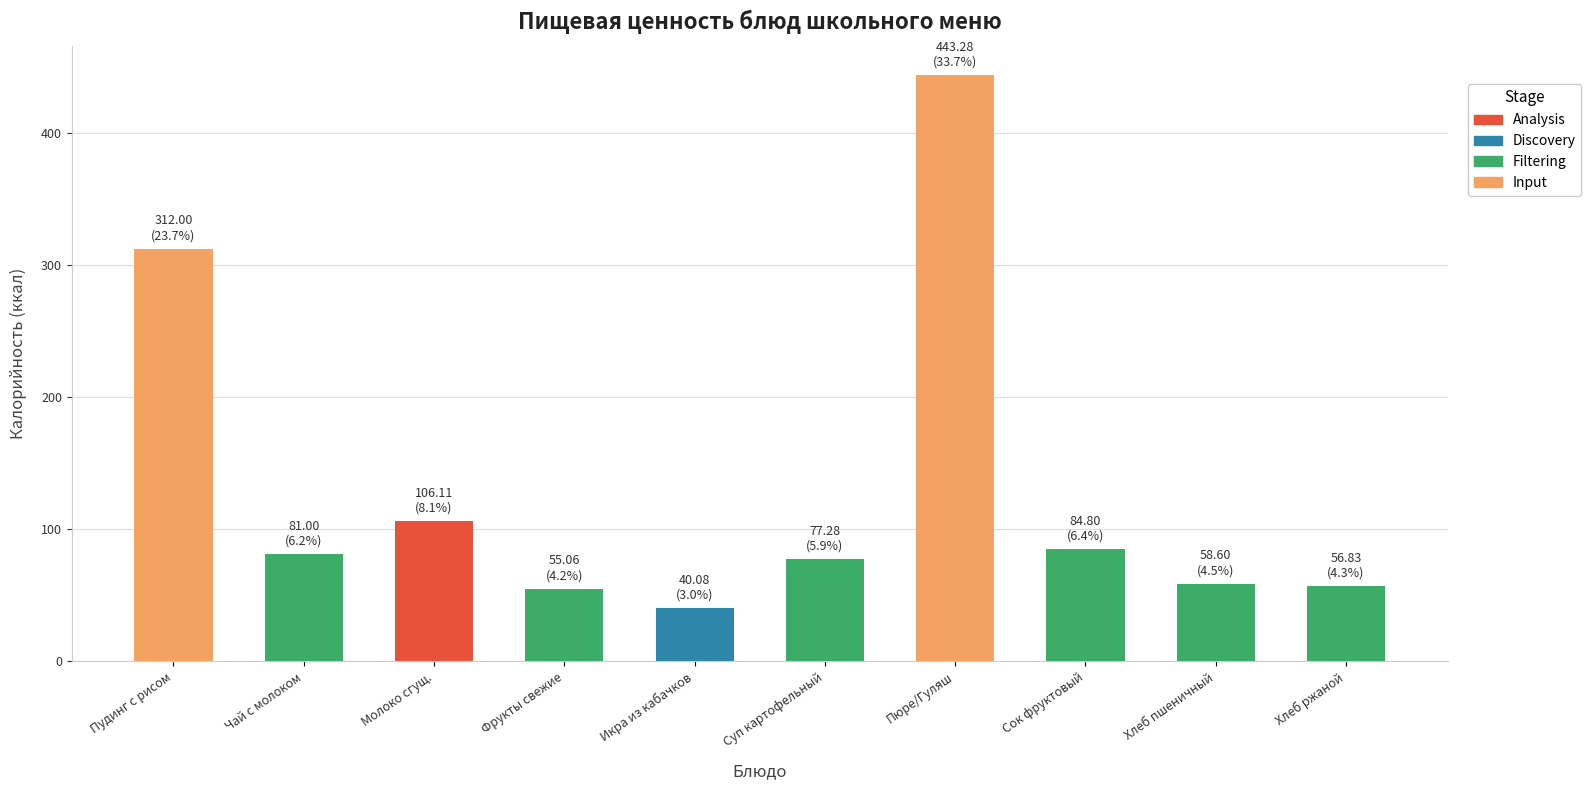

What is the difference between the second highest and second lowest values?

256.9